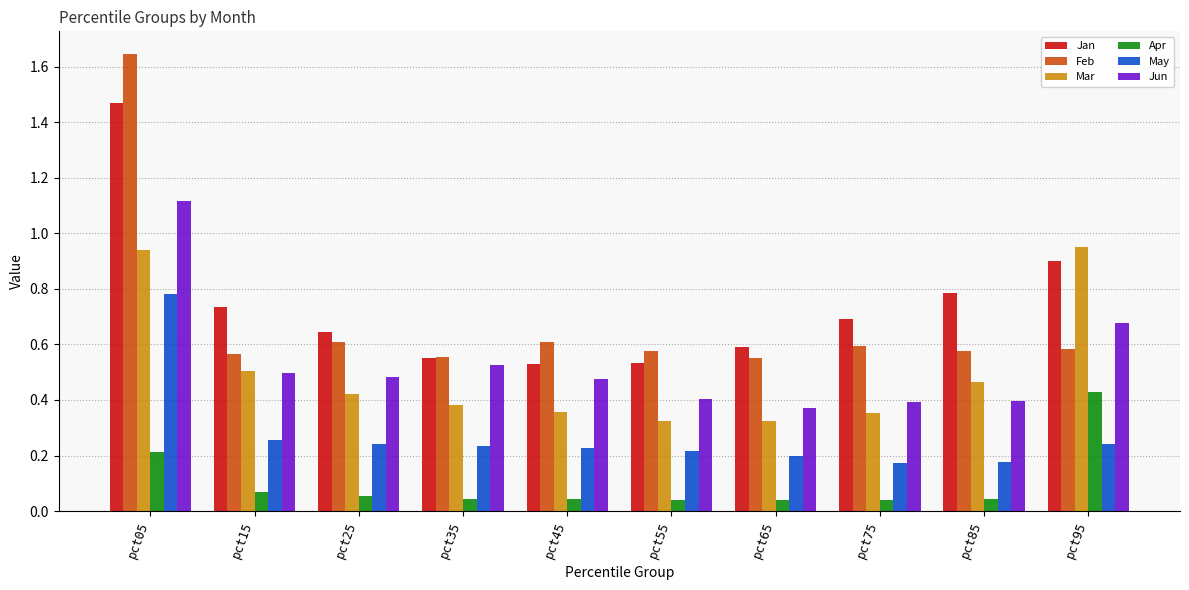

Are the bars grouped side by side (vs. stacked)?

Yes